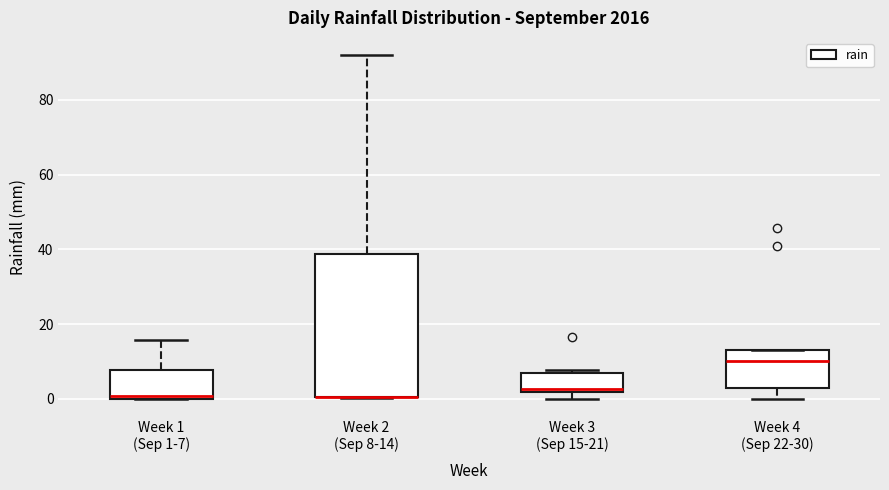

Reading left to right, transcribe this box plot: for each box, give where its median line is, the range the box spans, and where its two whiskers end, as read against the y-axis. The values are not printed on the chart, so give them approximately, as read against the axis.

Week 1 (Sep 1-7): median 0 (just above the box's lower edge), box 0 to 8, whiskers 0 to 16
Week 2 (Sep 8-14): median 0 (drawn on the box's lower edge), box 0 to 38, whiskers 0 to 92
Week 3 (Sep 15-21): median 2 (just above the box's lower edge), box 2 to 6, whiskers 0 to 8
Week 4 (Sep 22-30): median 10, box 4 to 14, whiskers 0 to 14